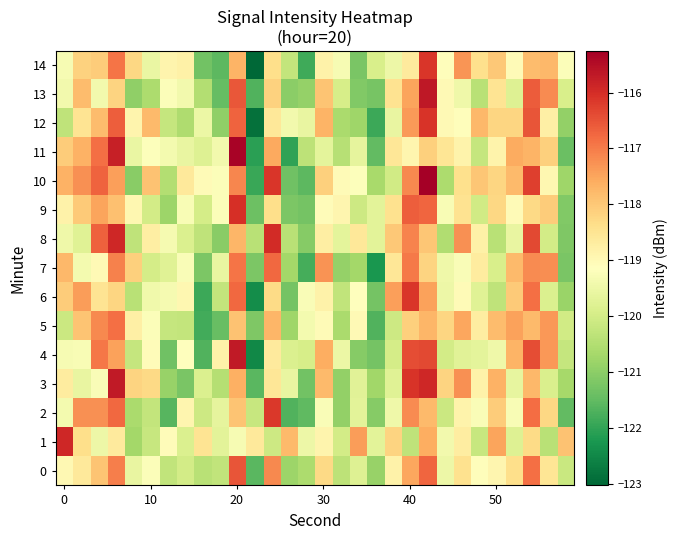

At how many categories does at least one series exceed -118?

20